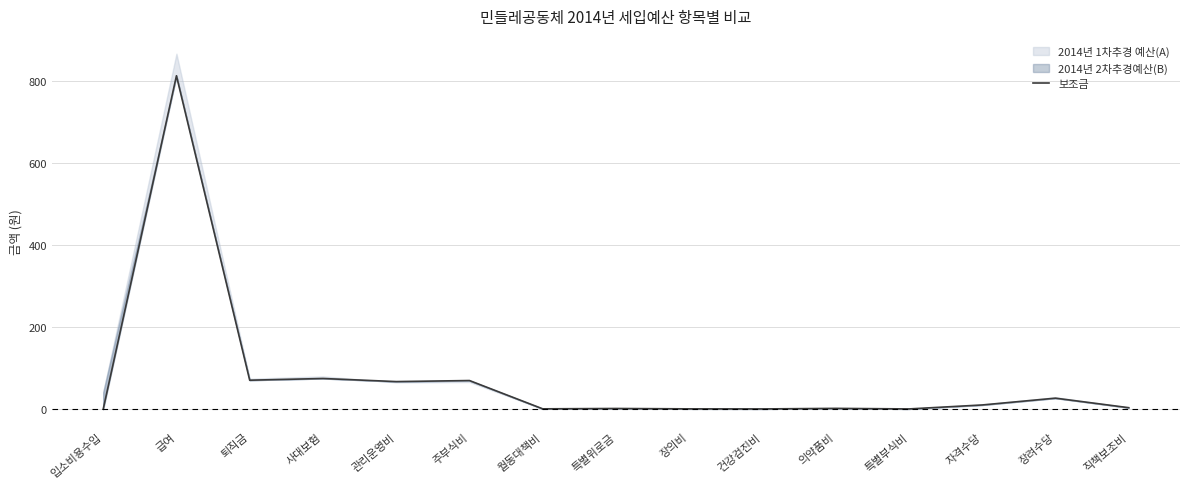

Rank the categories by value from lowest to highest.

입소비용수입, 건강검진비, 특별부식비, 장의비, 월동대책비, 특별위로금, 의약품비, 직책보조비, 자격수당, 장려수당, 관리운영비, 주부식비, 퇴직금, 사대보험, 급여